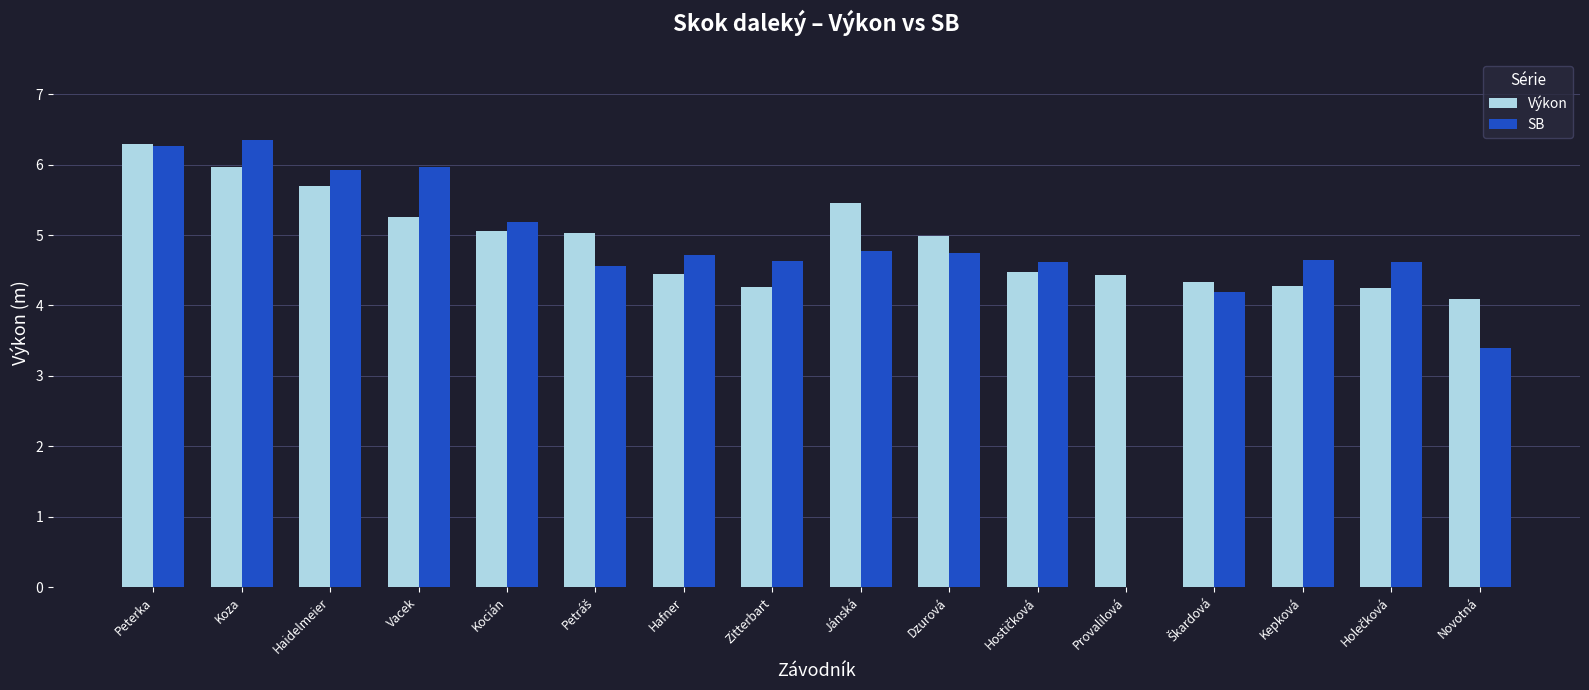

Is the value of SB at Jánská greater than the value of Výkon at Haidelmeier?

No